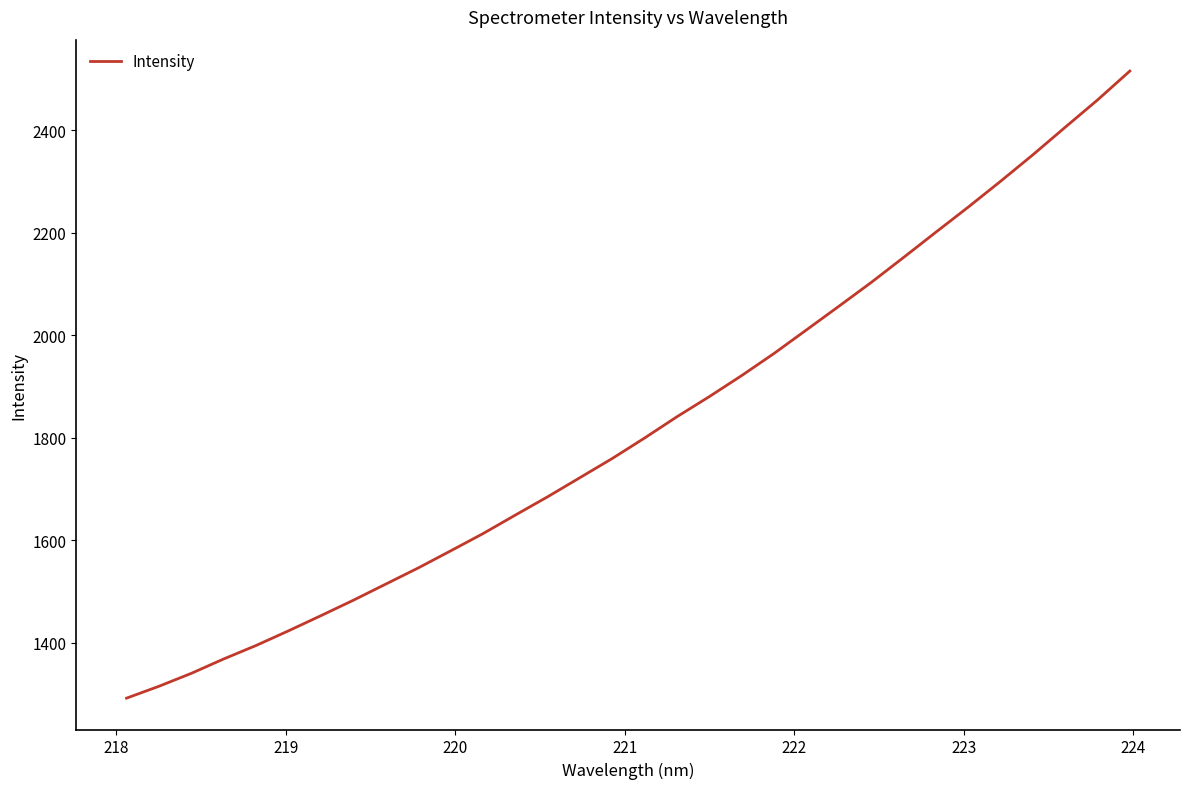

What is the difference between the maximum and minimum values?

1223.4